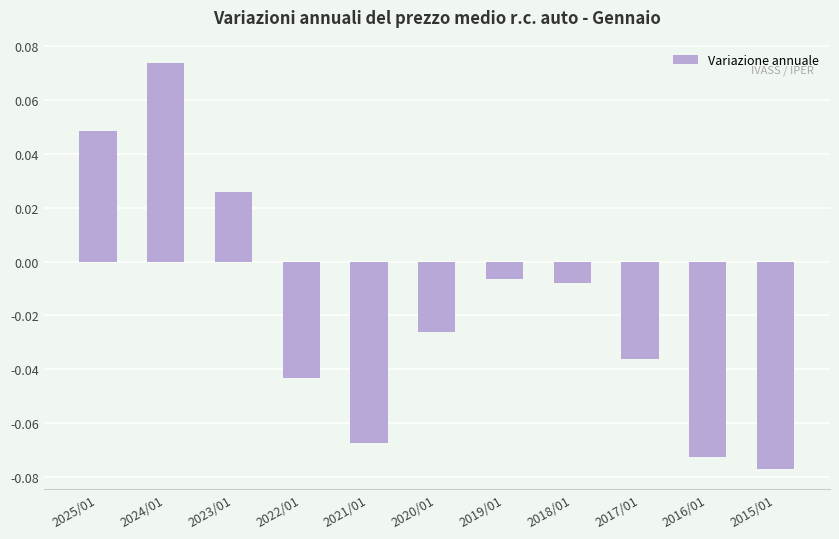

What is the change in value from 2021/01 to 2018/01?

+0.1